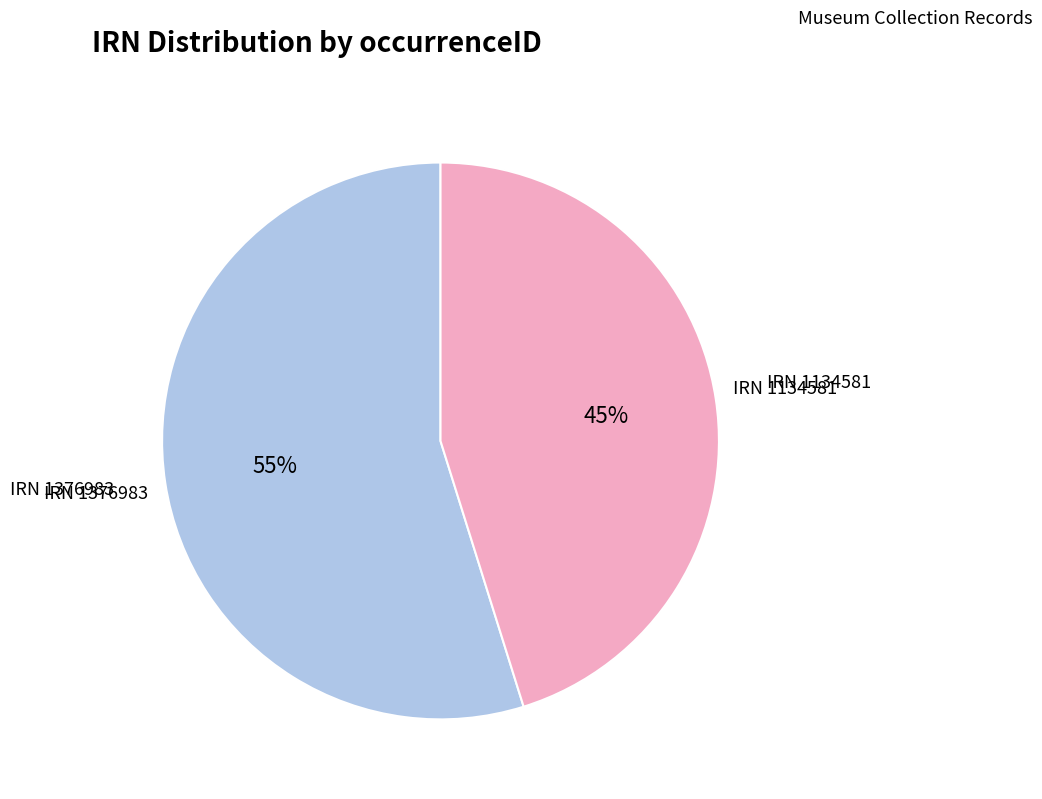

What is the largest slice in the pie chart?

IRN 1376983